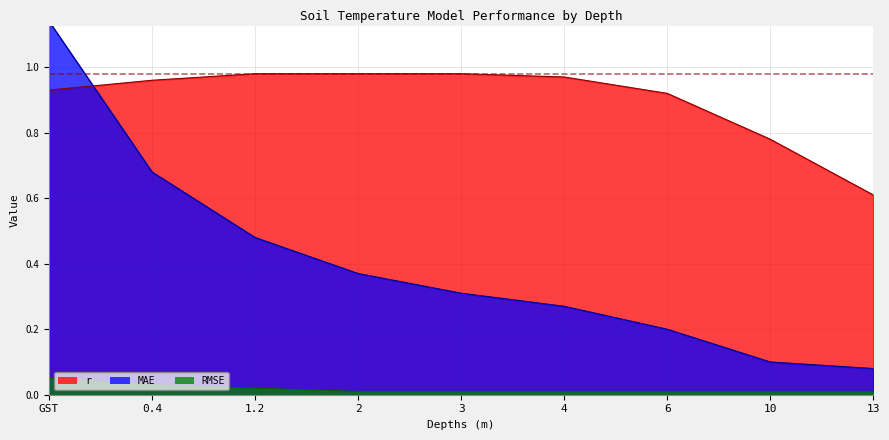

Does the chart display data point markers on the line(s)?

No